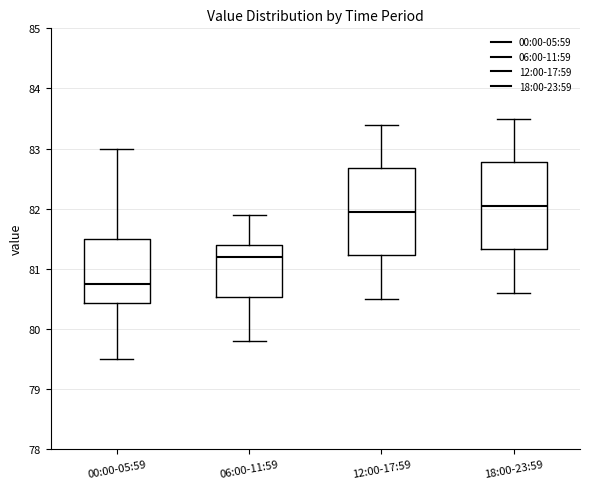

Reading left to right, read every box against the y-axis: the position of its median line, the range the box covers, and the ends of its whiskers. The values are not printed on the chart, so give them approximately, as read against the axis.

00:00-05:59: median 80.8, box 80.4 to 81.5, whiskers 79.5 to 83.0
06:00-11:59: median 81.2, box 80.5 to 81.4, whiskers 79.8 to 81.9
12:00-17:59: median 82.0, box 81.2 to 82.7, whiskers 80.5 to 83.4
18:00-23:59: median 82.1, box 81.3 to 82.8, whiskers 80.6 to 83.5